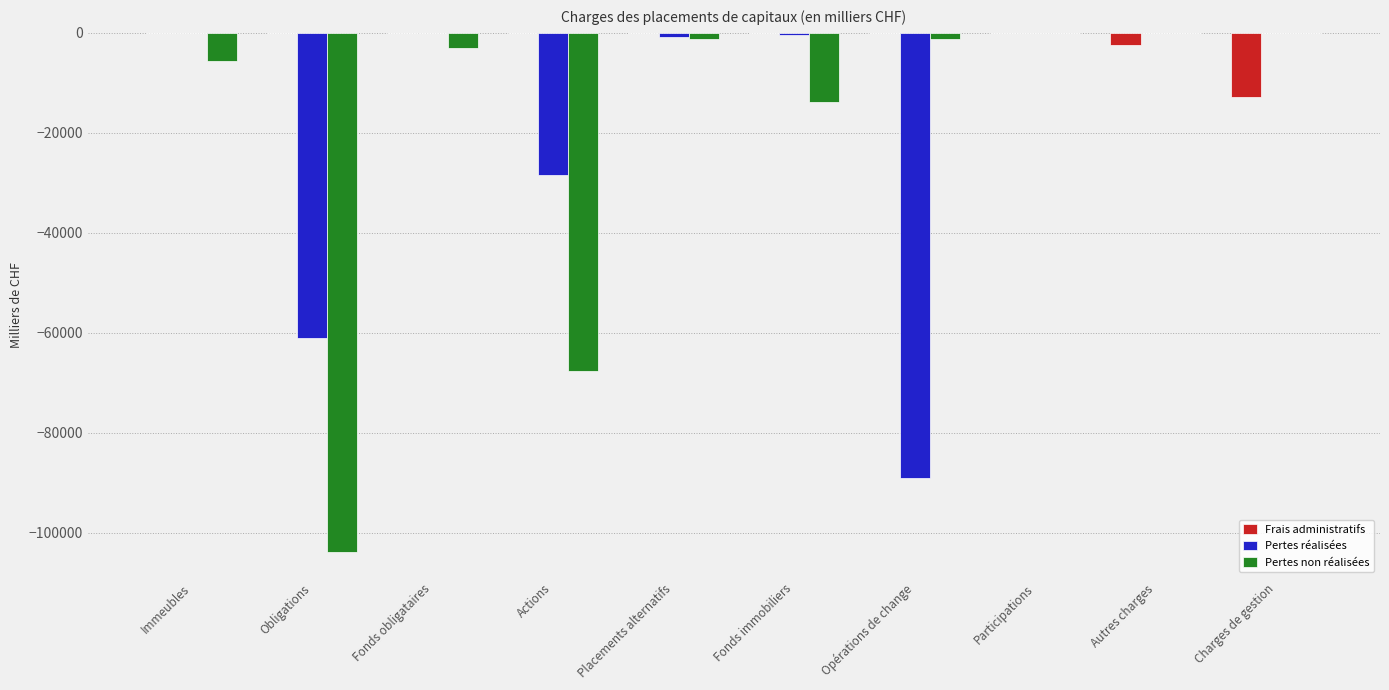

What is the sum of the Pertes réalisées values at Obligations and Opérations de change?

-150224